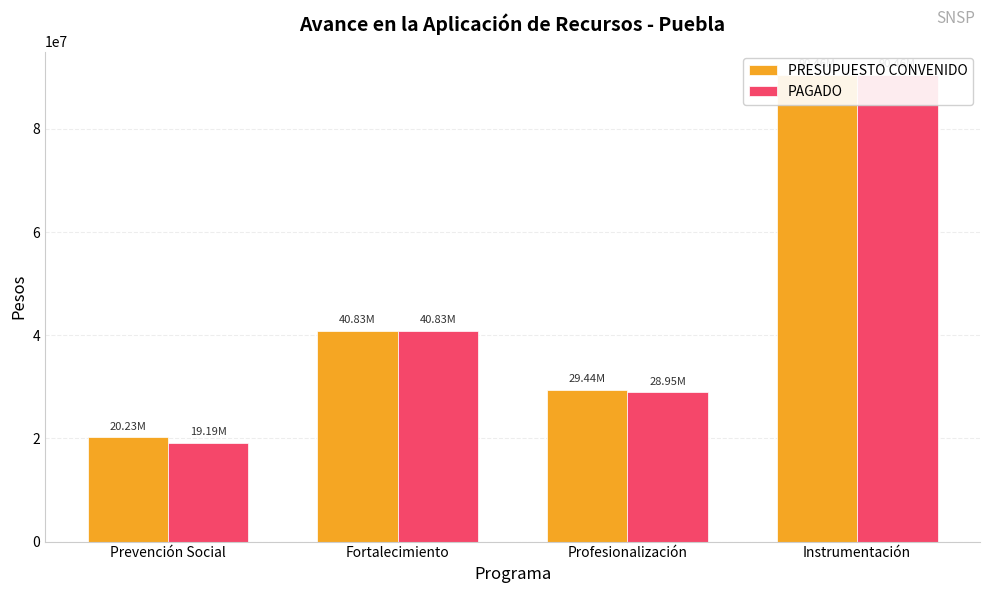

What is the sum of all PAGADO values?

179435952.5